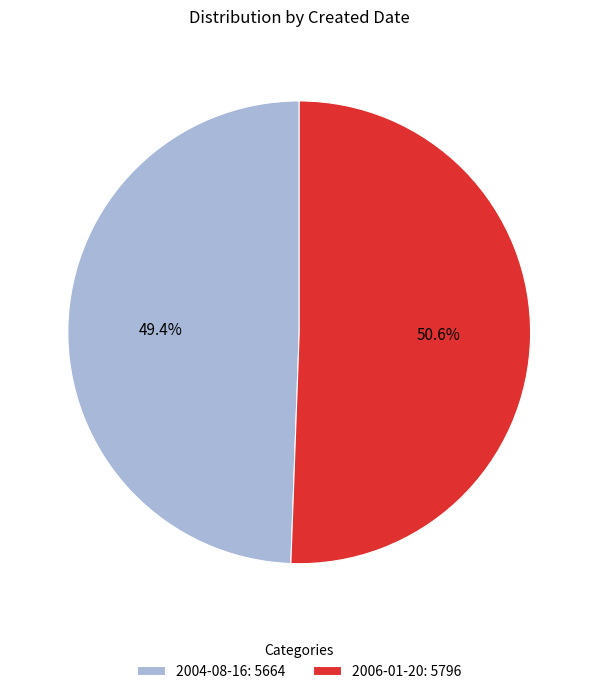

To the nearest percent, what is the average slice percentage?

50%